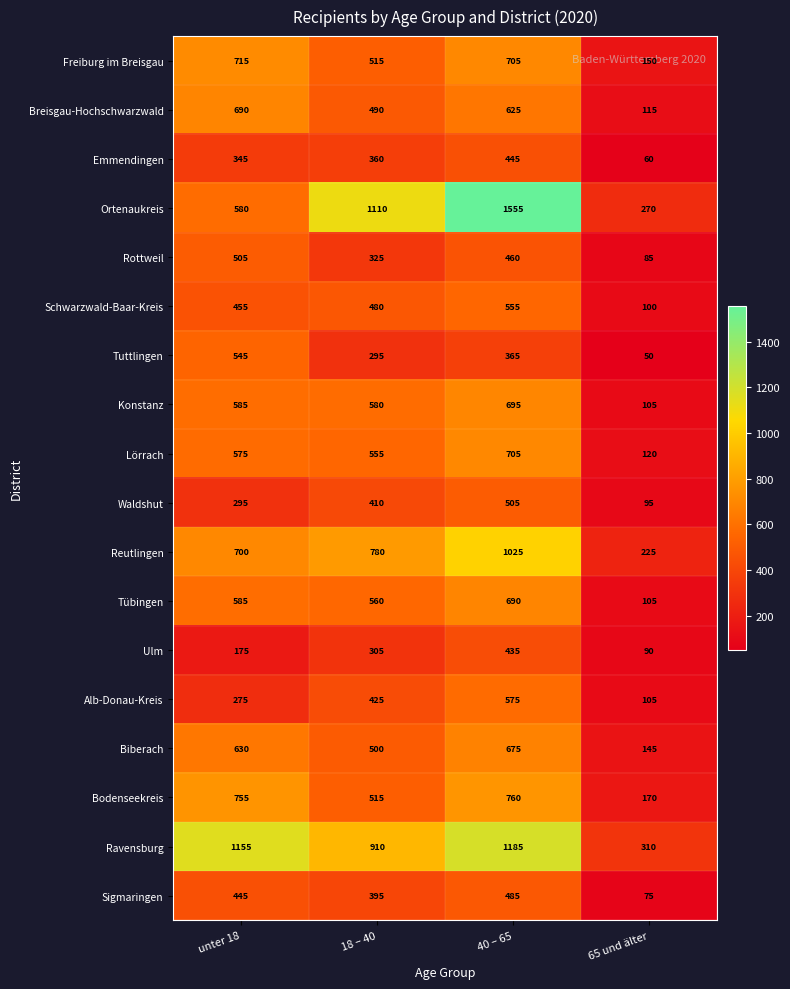

Which category has the highest value across all series?

40 – 65